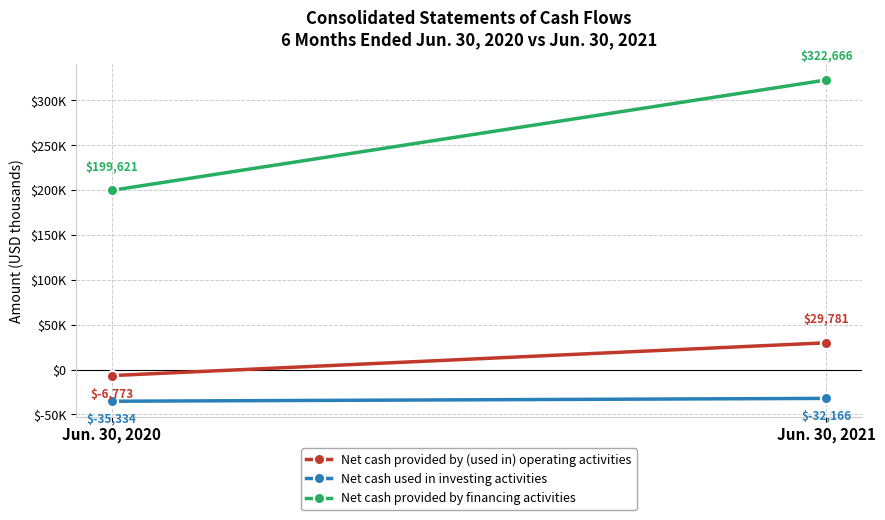

What are all the series names shown in the legend?

Net cash provided by (used in) operating activities, Net cash used in investing activities, Net cash provided by financing activities